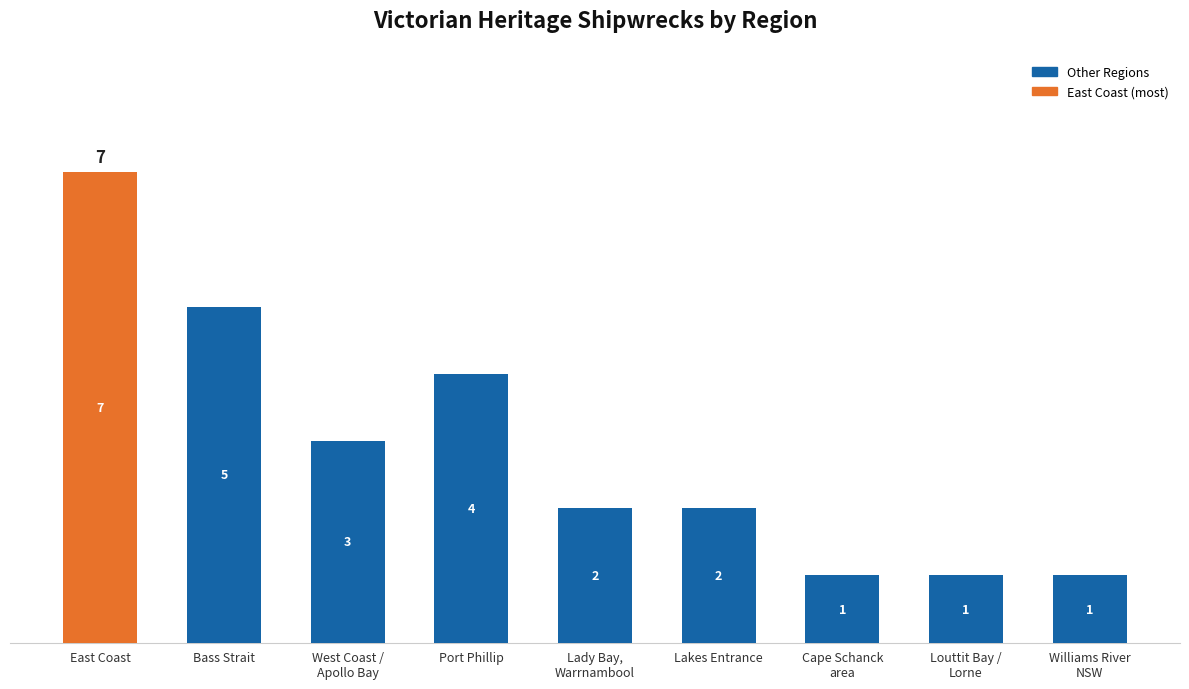

What is the difference between the values at Williams River
NSW and Lakes Entrance?

1